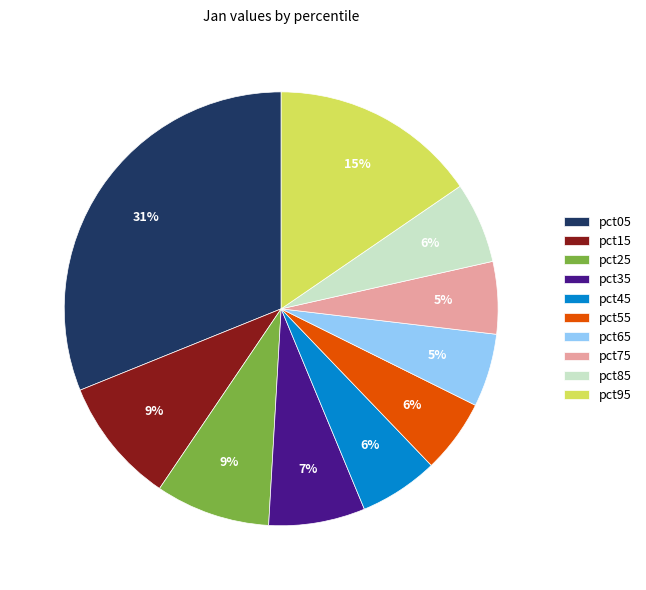

Does pct75 represent more than half of the total?

No